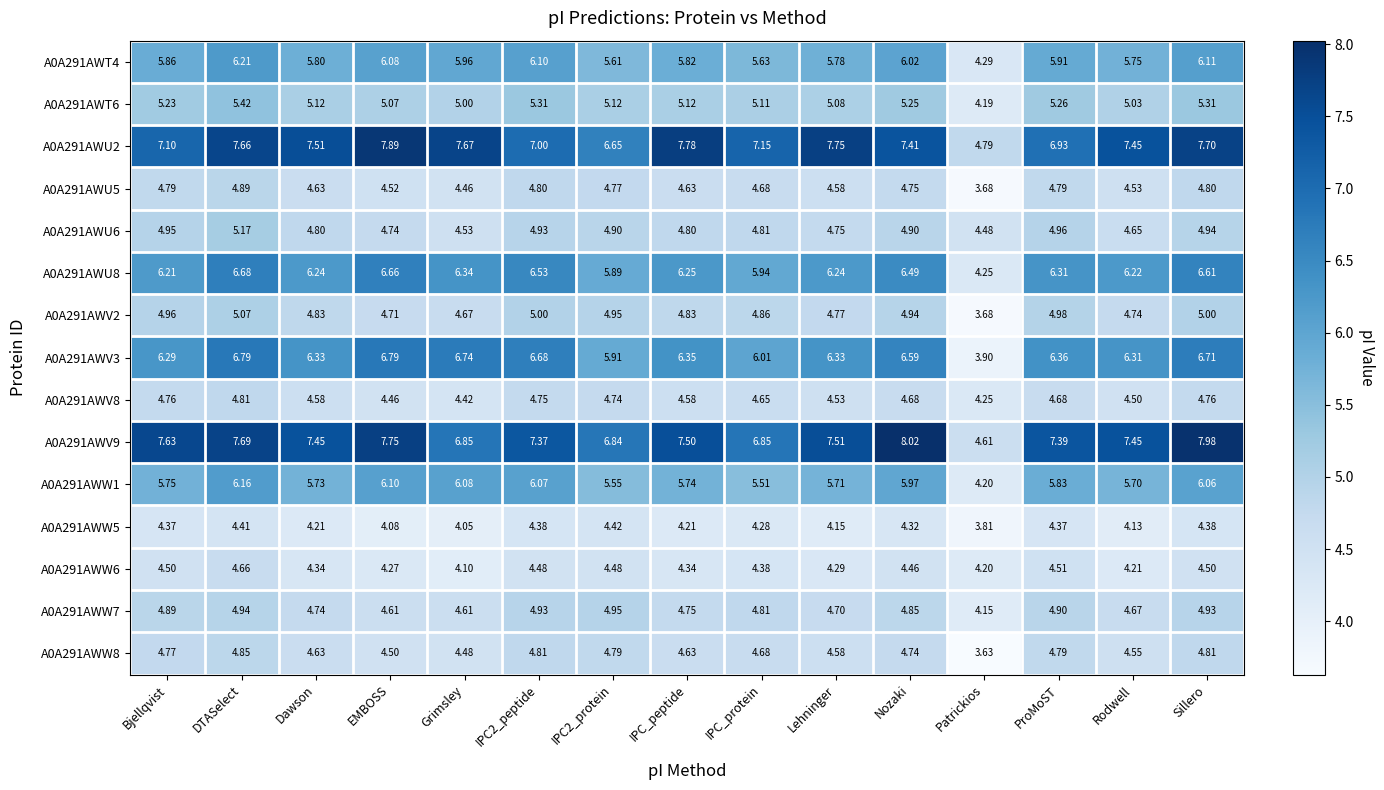

How many categories are shown in the chart?

15